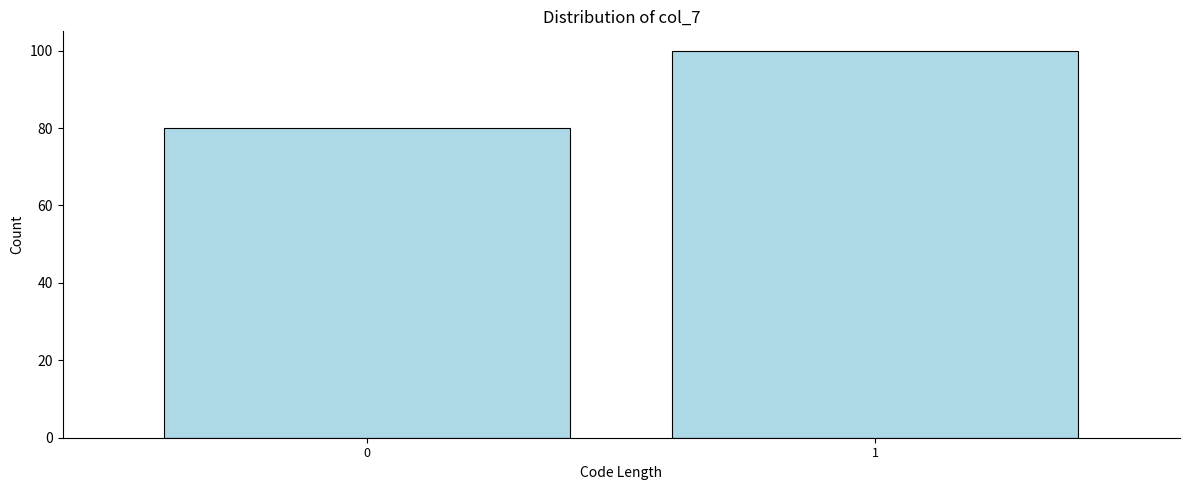

Reading left to right, transcribe all the data shown in this chart.

80	100